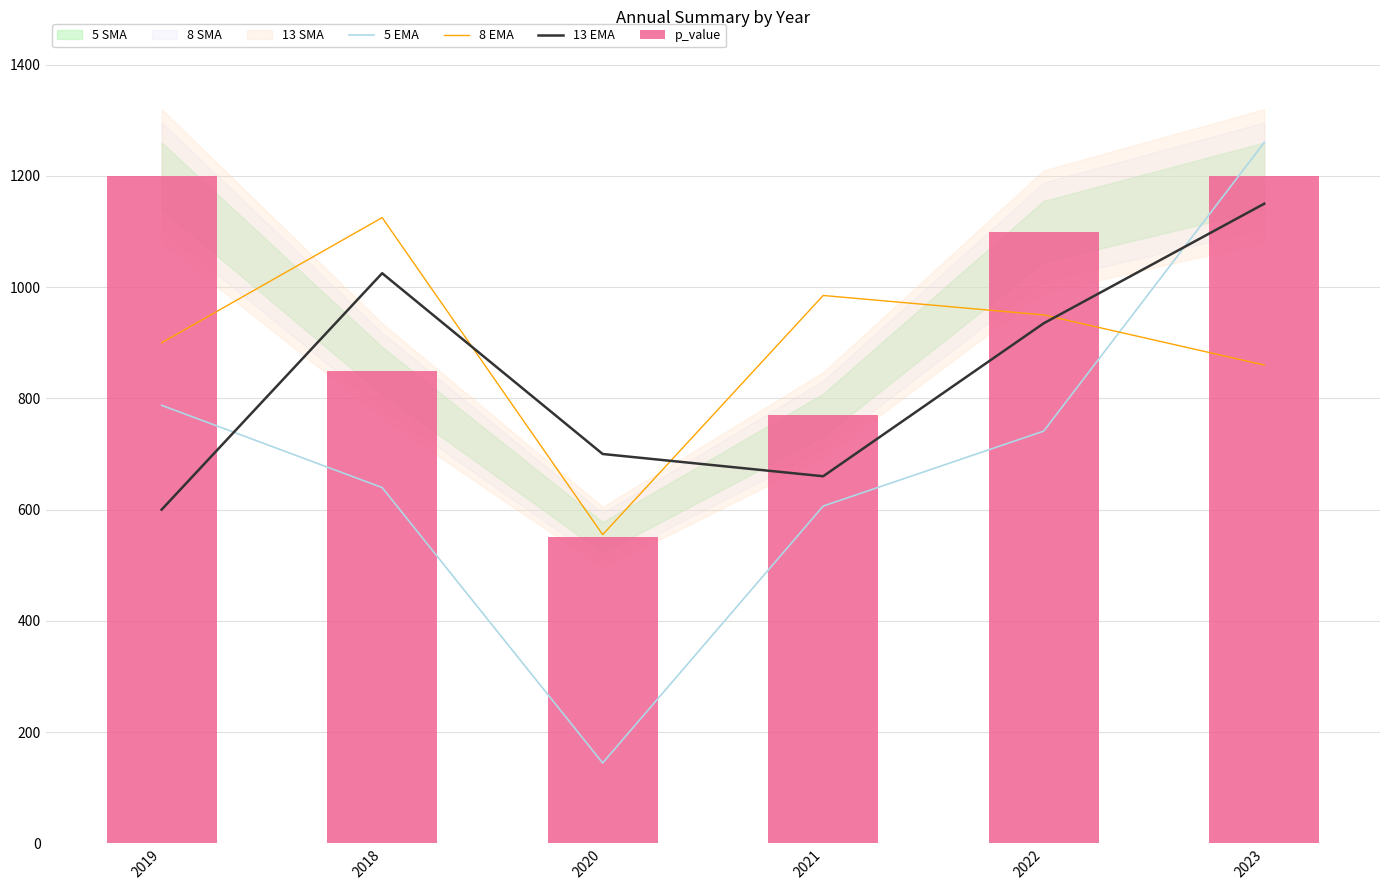

Where does the 5 EMA series first go above 741?

2019